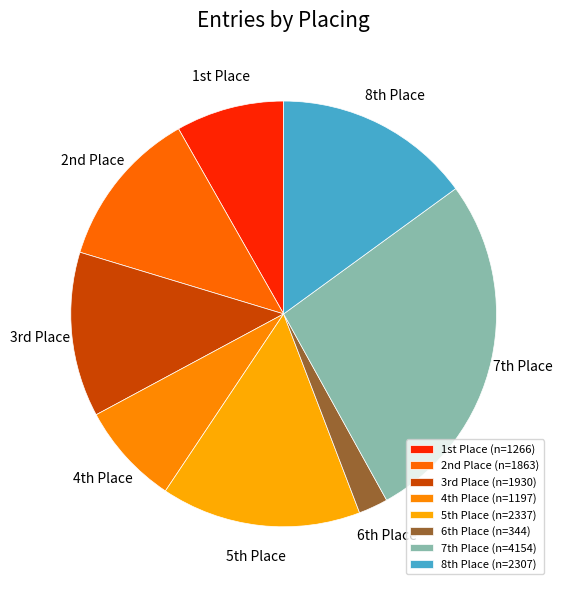

Does any single category account for the majority?

No